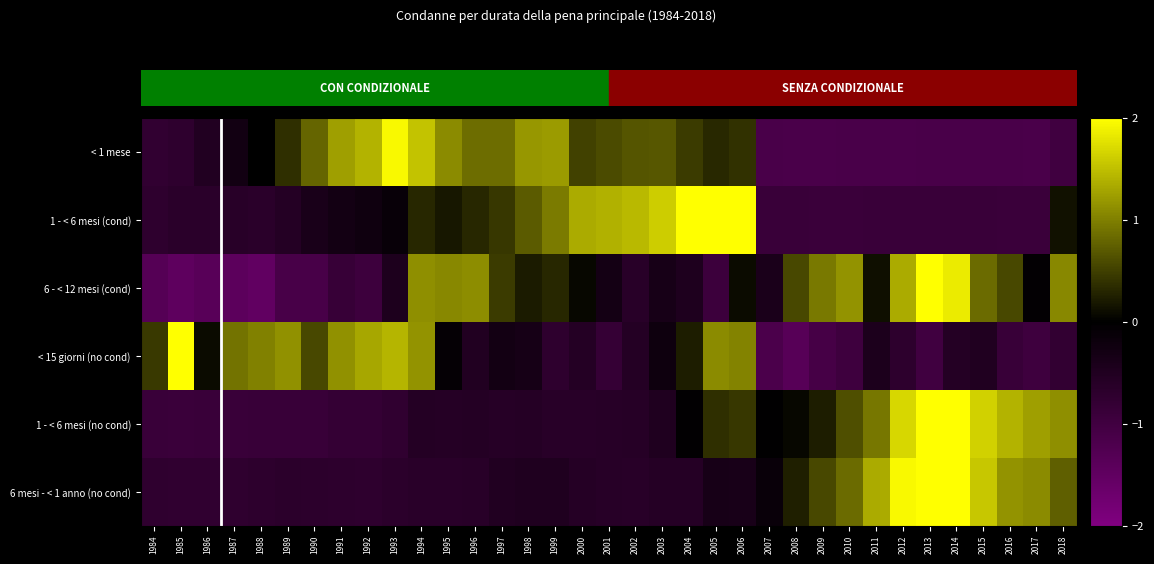

Which label corresponds to the largest value in the chart?

2004